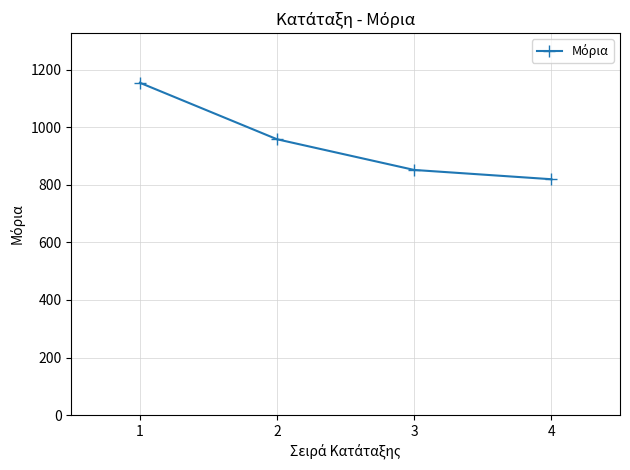

What is the change in value from 1 to 3?

-302.9